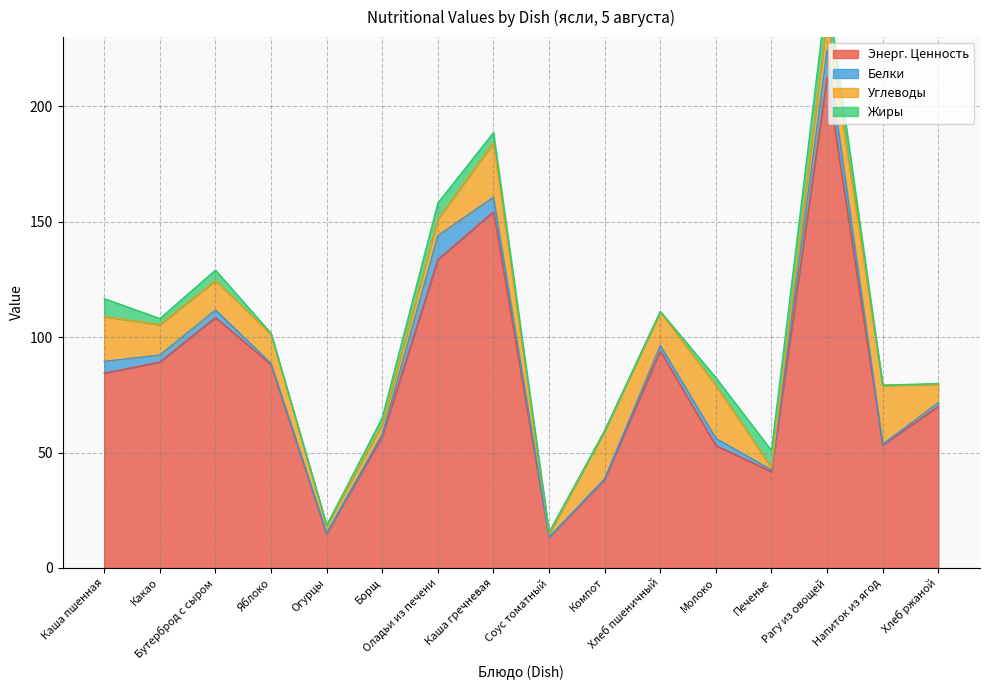

What is the highest value of the Энерг. Ценность series?

212.6